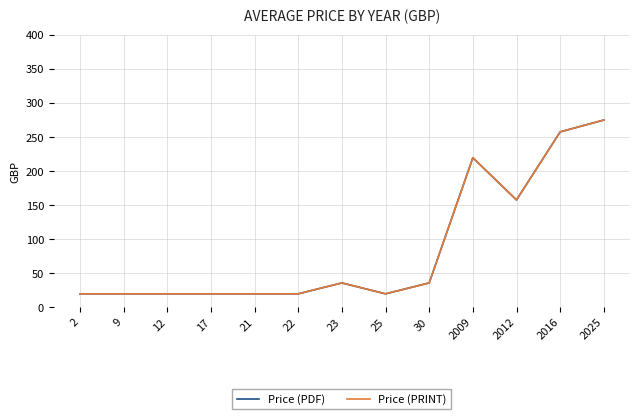

Rank the series at 2016 from lowest to highest value.

Price (PDF), Price (PRINT)